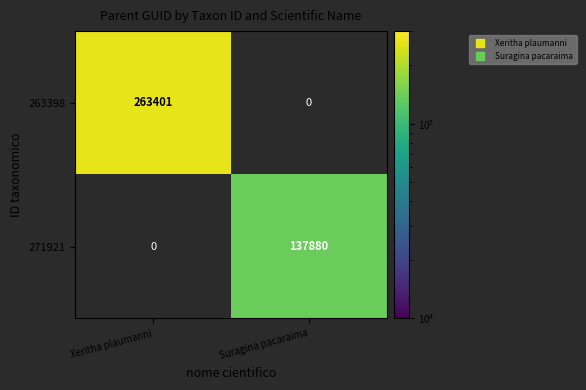

Count the number of categories in the chart.

2